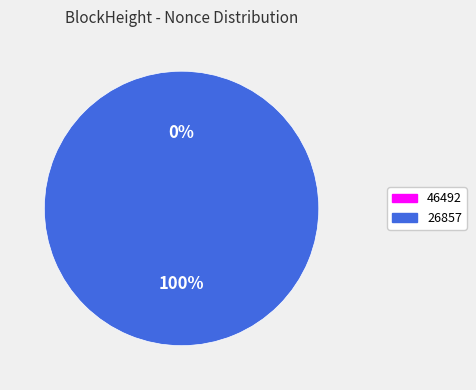

To the nearest percent, what is the average slice percentage?

50%